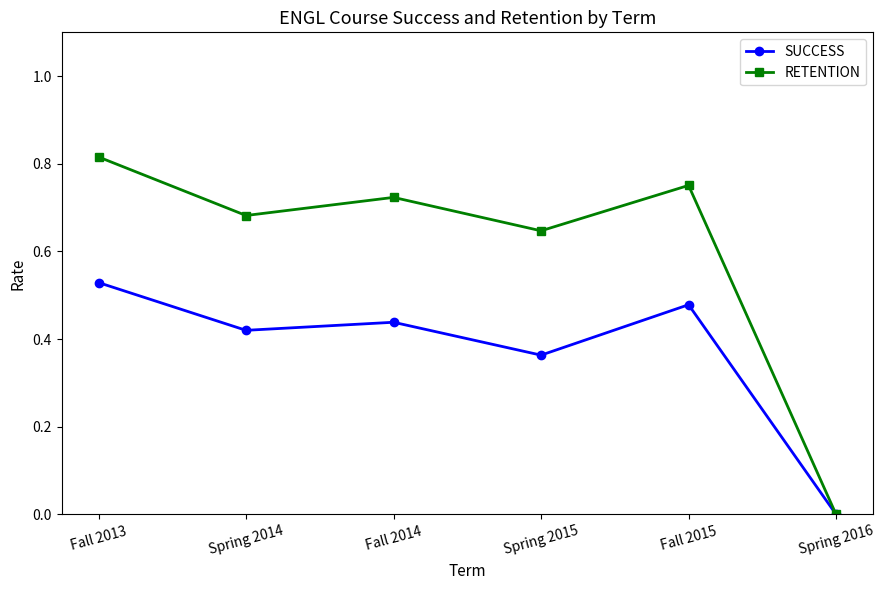

What is the total value across all series at Spring 2014?

1.1